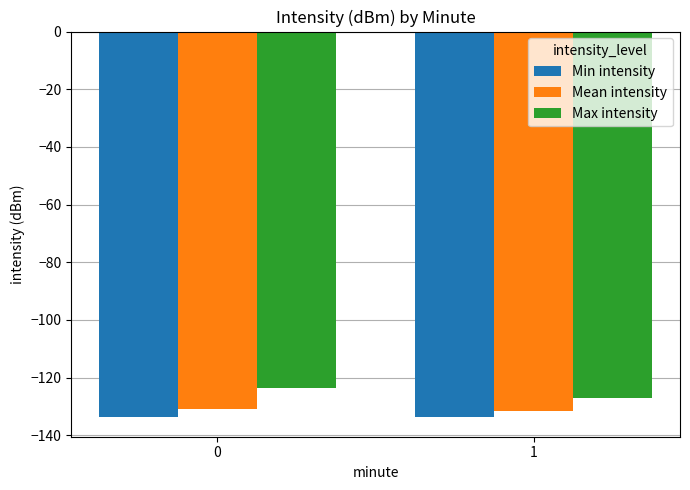

What is the sum of the Min intensity values at 1 and 0?

-267.4